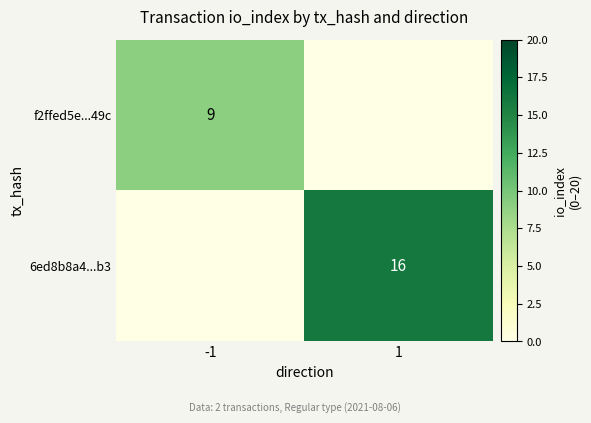

Is it true that 6ed8b8a4...b3 equals 21 at 1?

False